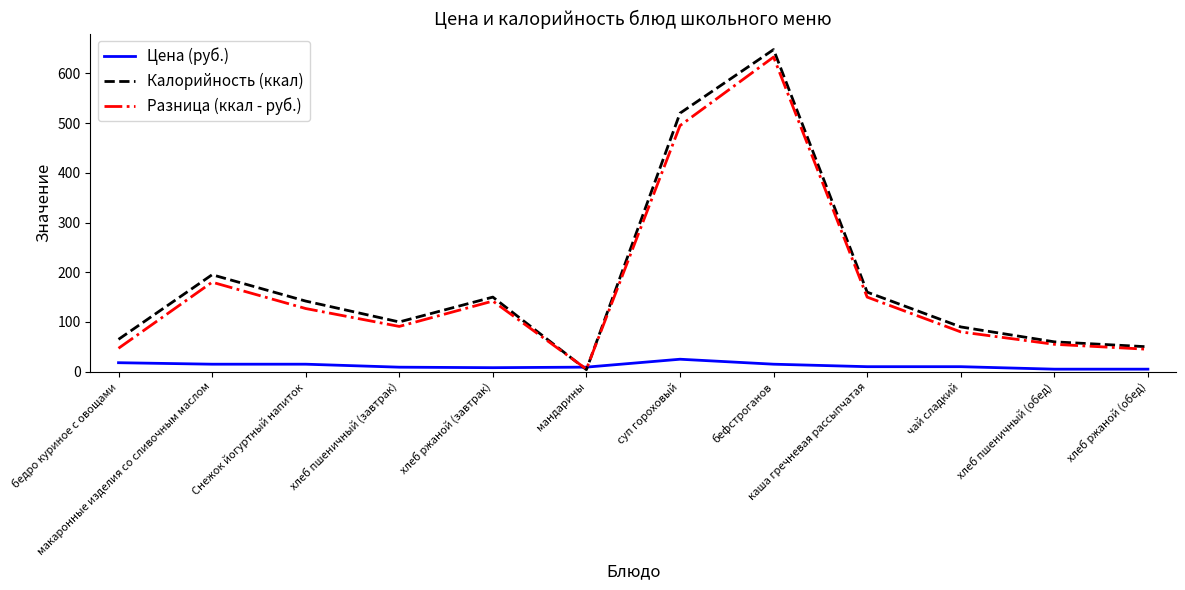

True or false: Цена (руб.) has a value of 5.0 at хлеб пшеничный (обед).

True